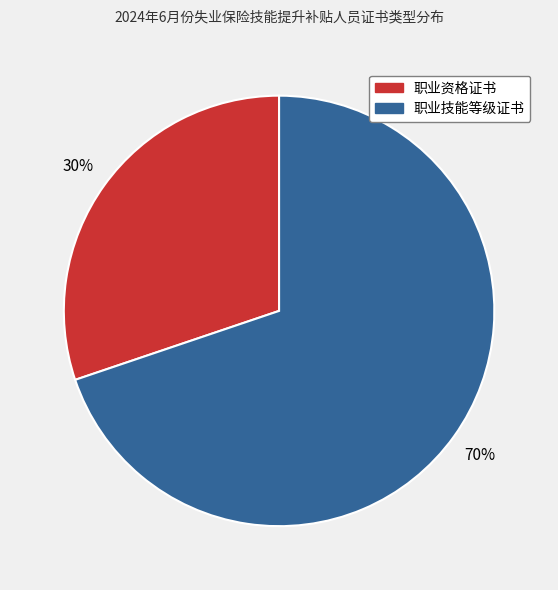

Is it true that 职业资格证书 is 23% of the pie?

False